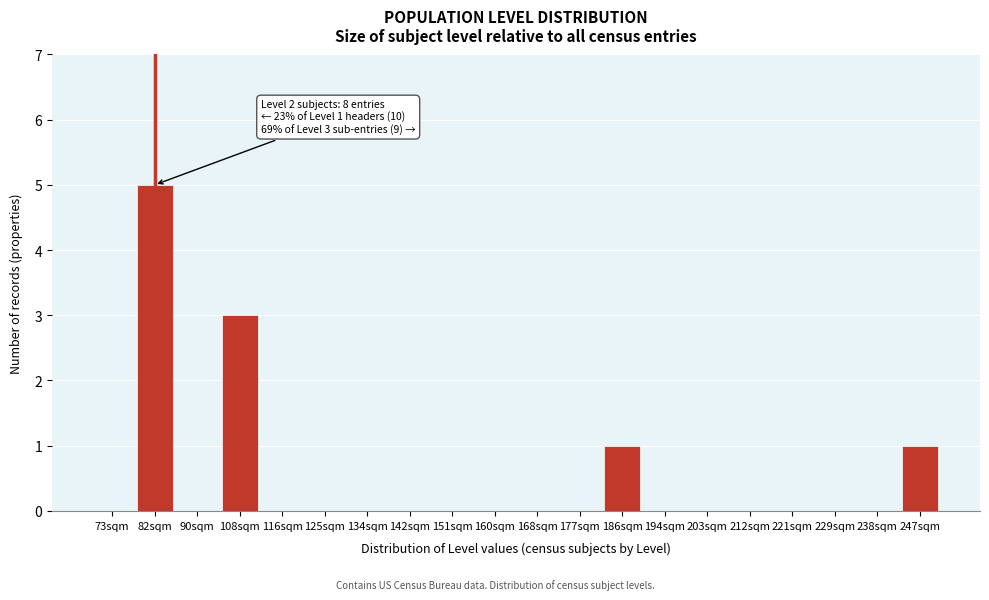

Reading left to right, extract all data points from this chart.

73sqm=0	82sqm=5	90sqm=0	108sqm=3	116sqm=0	125sqm=0	134sqm=0	142sqm=0	151sqm=0	160sqm=0	168sqm=0	177sqm=0	186sqm=1	194sqm=0	203sqm=0	212sqm=0	221sqm=0	229sqm=0	238sqm=0	247sqm=1